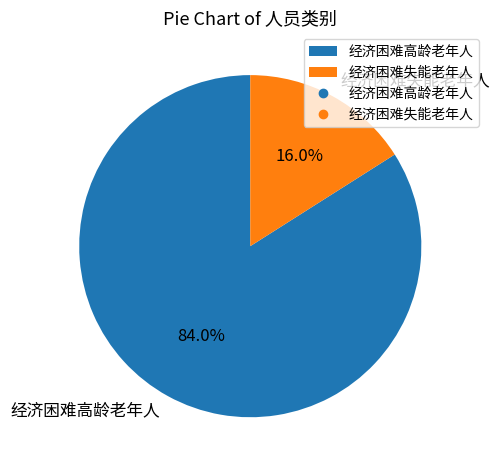

Which slice represents more than half of the pie?

经济困难高龄老年人